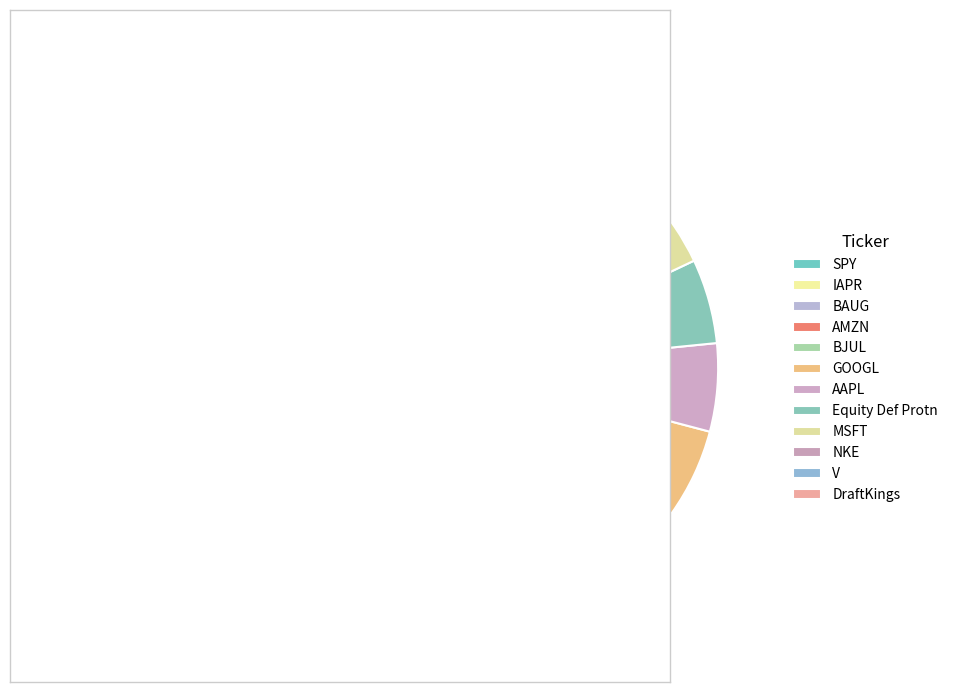

Which has a higher value, SPY or DraftKings?

SPY